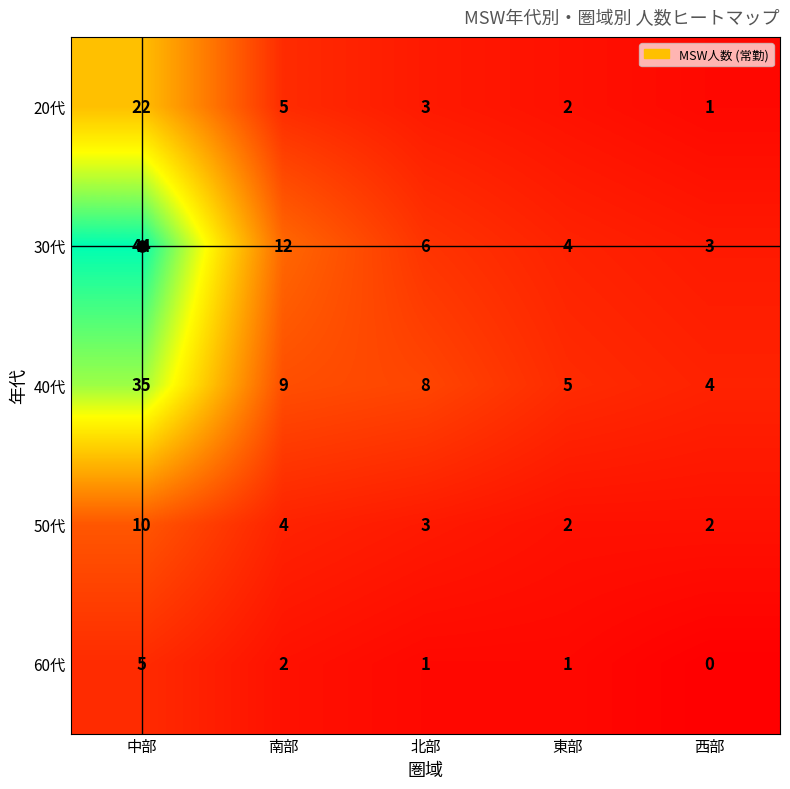

What is the difference between the 20代 values at 南部 and 中部?

17